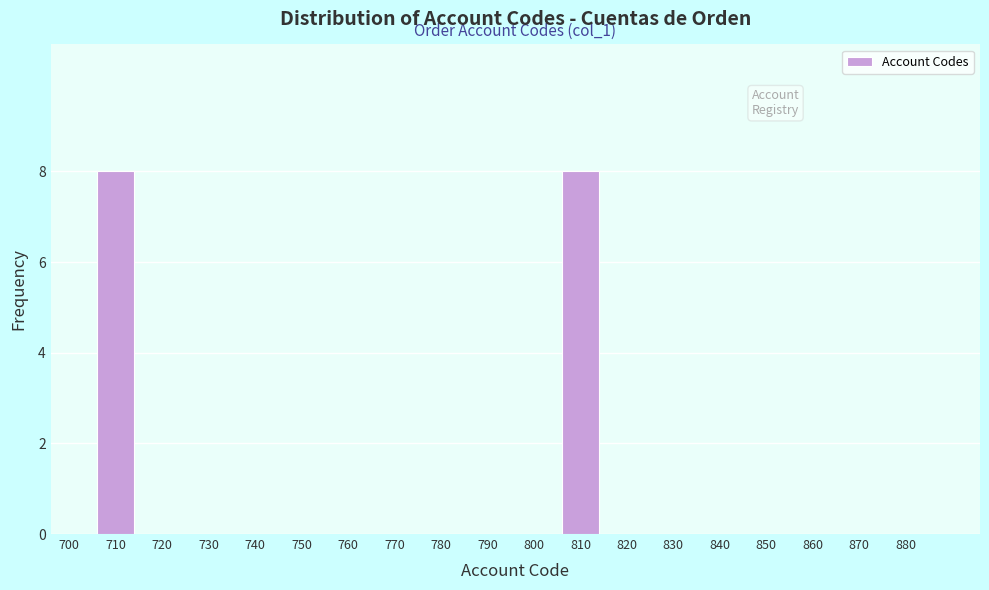

Reading left to right, transcribe all the data shown in this chart.

700=0	710=8	720=0	730=0	740=0	750=0	760=0	770=0	780=0	790=0	800=0	810=8	820=0	830=0	840=0	850=0	860=0	870=0	880=0